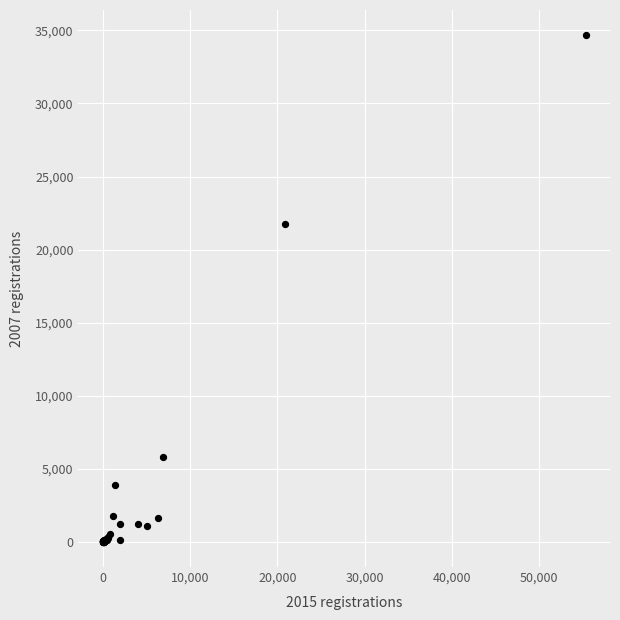

What Y value in the scatter plot is closest to 17334?

21732